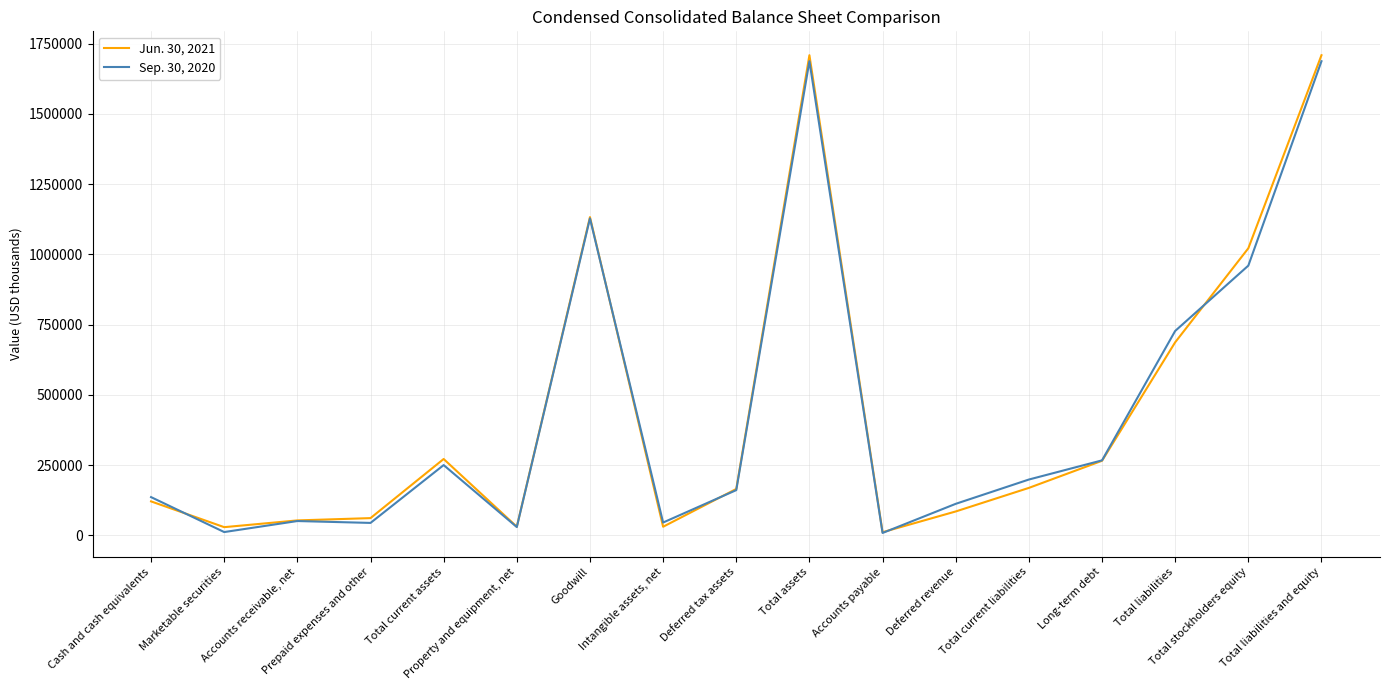

Which series has the widest spread of values?

Jun. 30, 2021